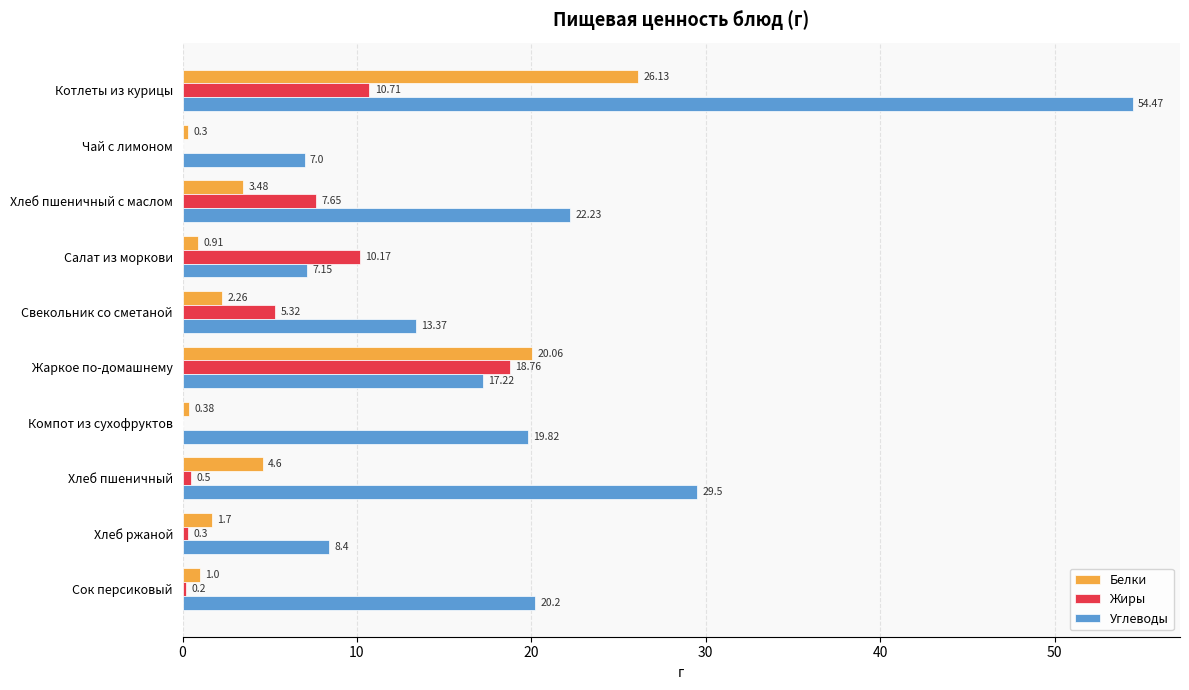

Which label corresponds to the largest value in the chart?

Котлеты из курицы